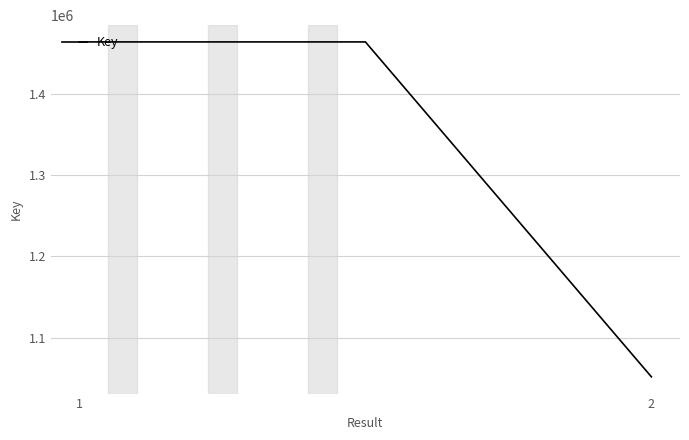

What is the minimum value shown in the chart?

1051689